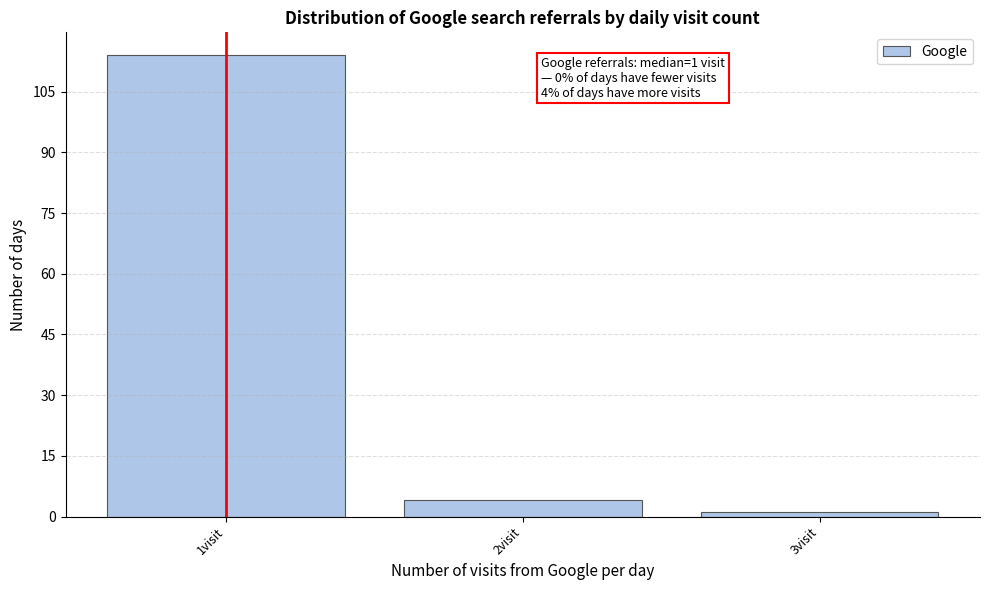

Which range on the x-axis has the tallest bar?

0.5 to 1.5